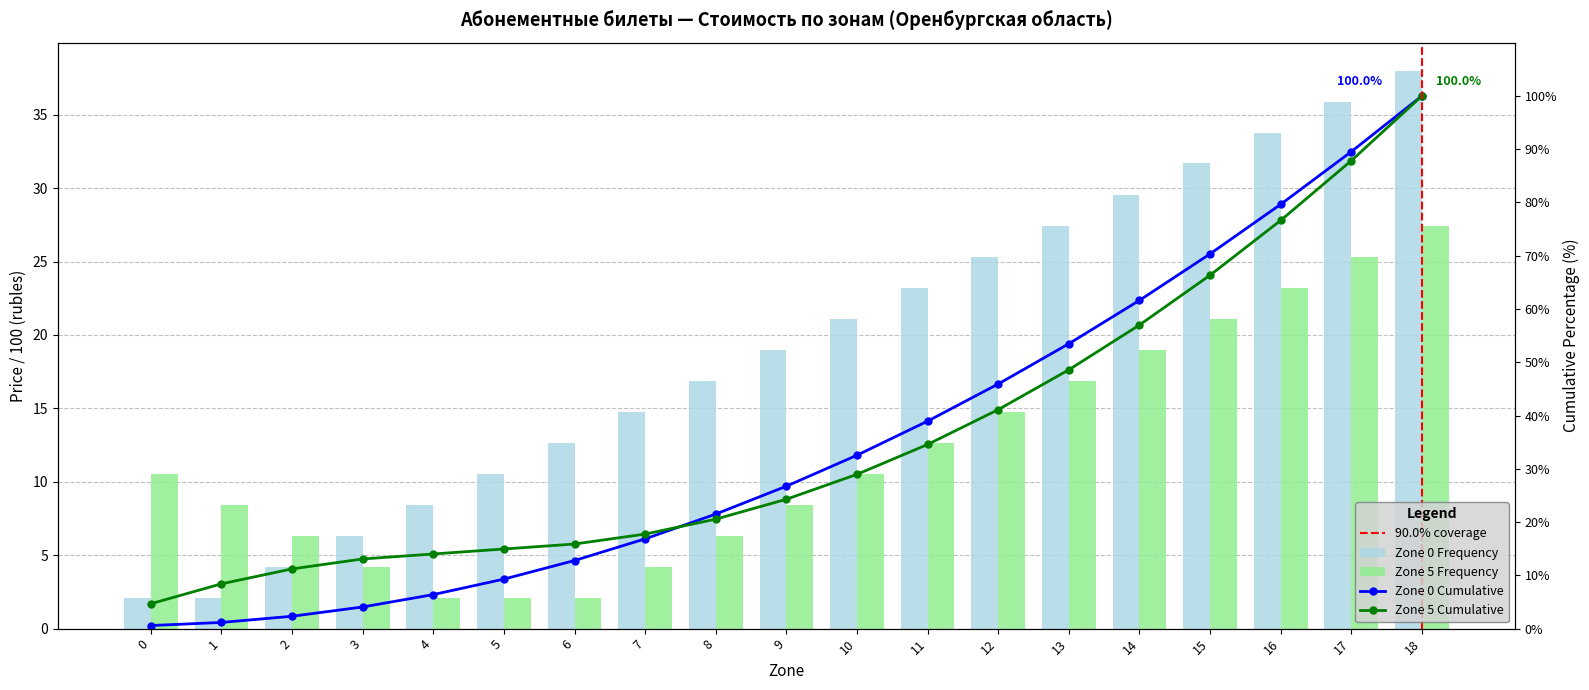

How many data points in From Zone 0 are above 19?

9